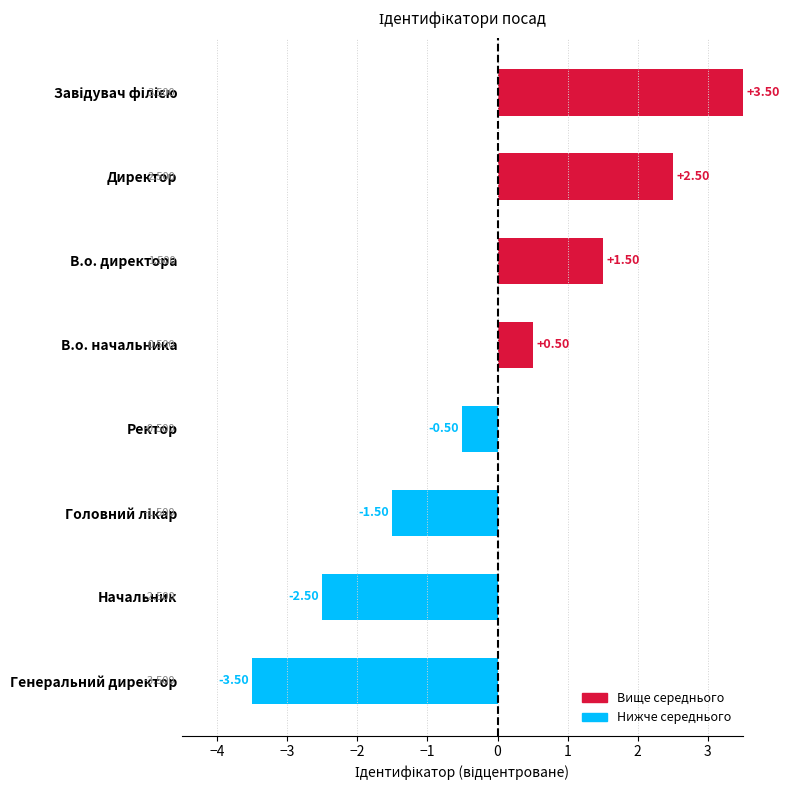

How many data points are above 0?

4